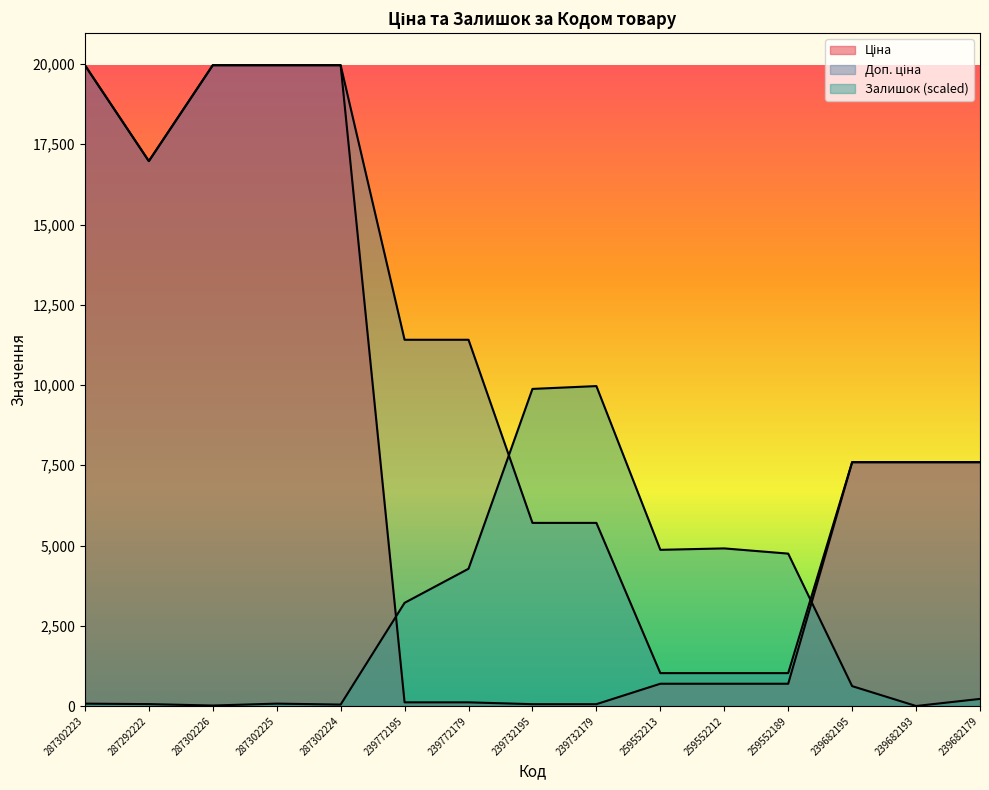

What is the difference between the second highest and second lowest values in the Залишок series?

9864.1